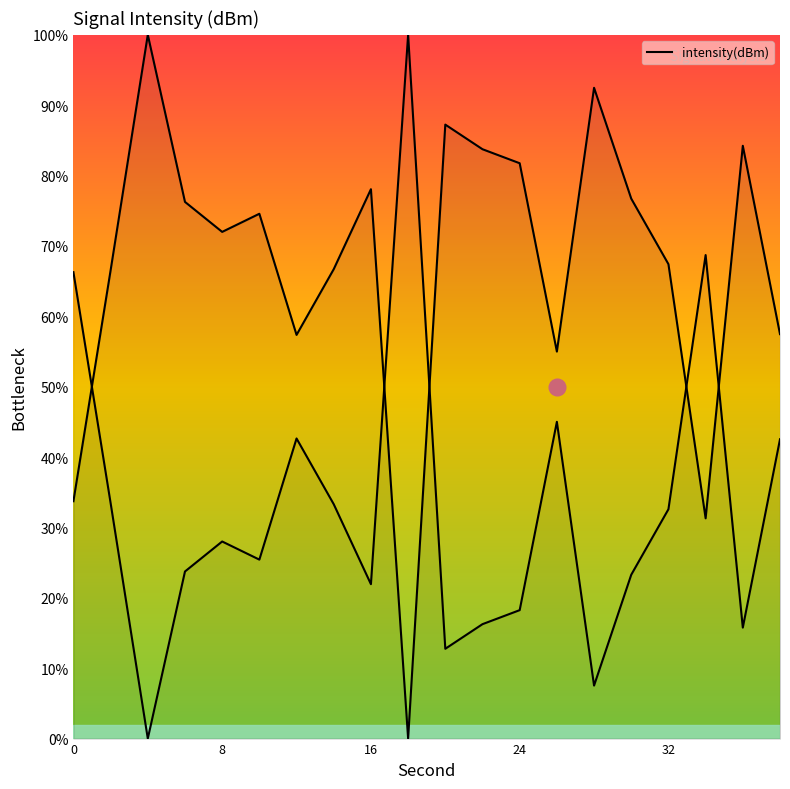

Reading right to left, transcribe all the data shown in this chart.

57.5	84.2	31.3	67.4	76.7	92.5	55.0	81.8	83.7	87.2	0.0	78.1	66.7	57.4	74.6	72.0	76.3	100.0	66.5	33.7